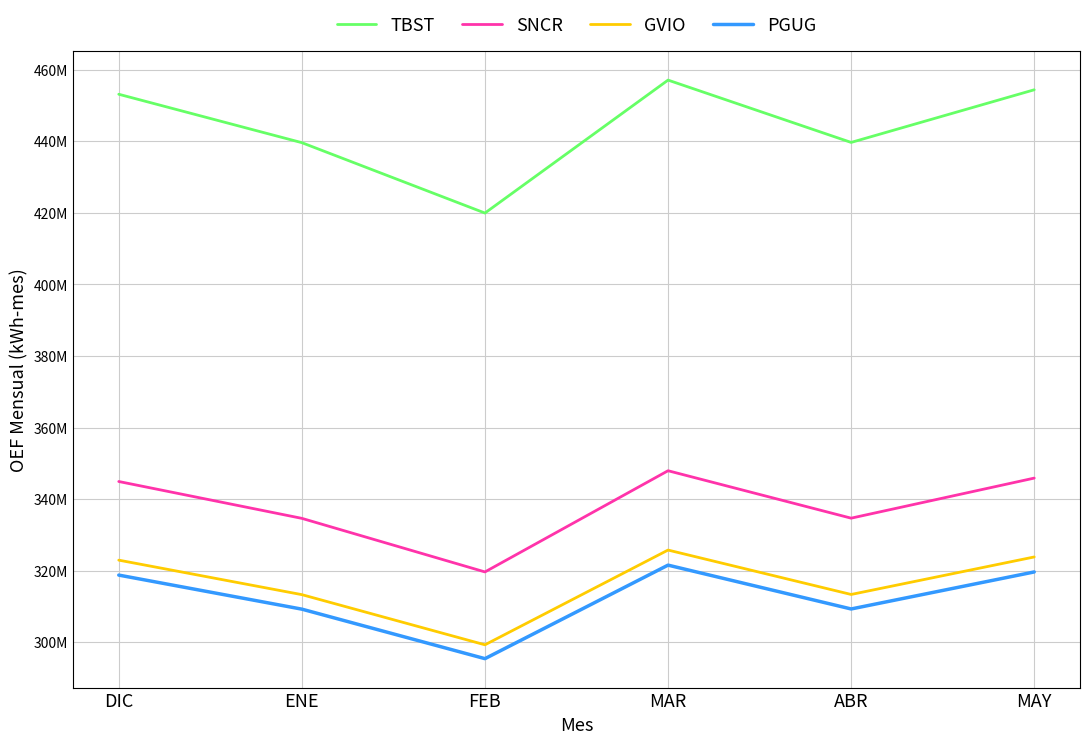

Reading left to right, list all the values displayed in this chart.

TBST: 453124657.0	439594918.0	419929812.1	457079503.8	439665985.6	454373556.0
SNCR: 344911733.4	334613097.8	319644312.4	347922103.9	334667193.5	345862376.7
GVIO: 322937313.3	313294806.6	299279686.6	325755892.2	313345455.8	323827390.9
PGUG: 318760437.2	309242646.8	295408798.6	321542560.6	309292640.9	319639002.5